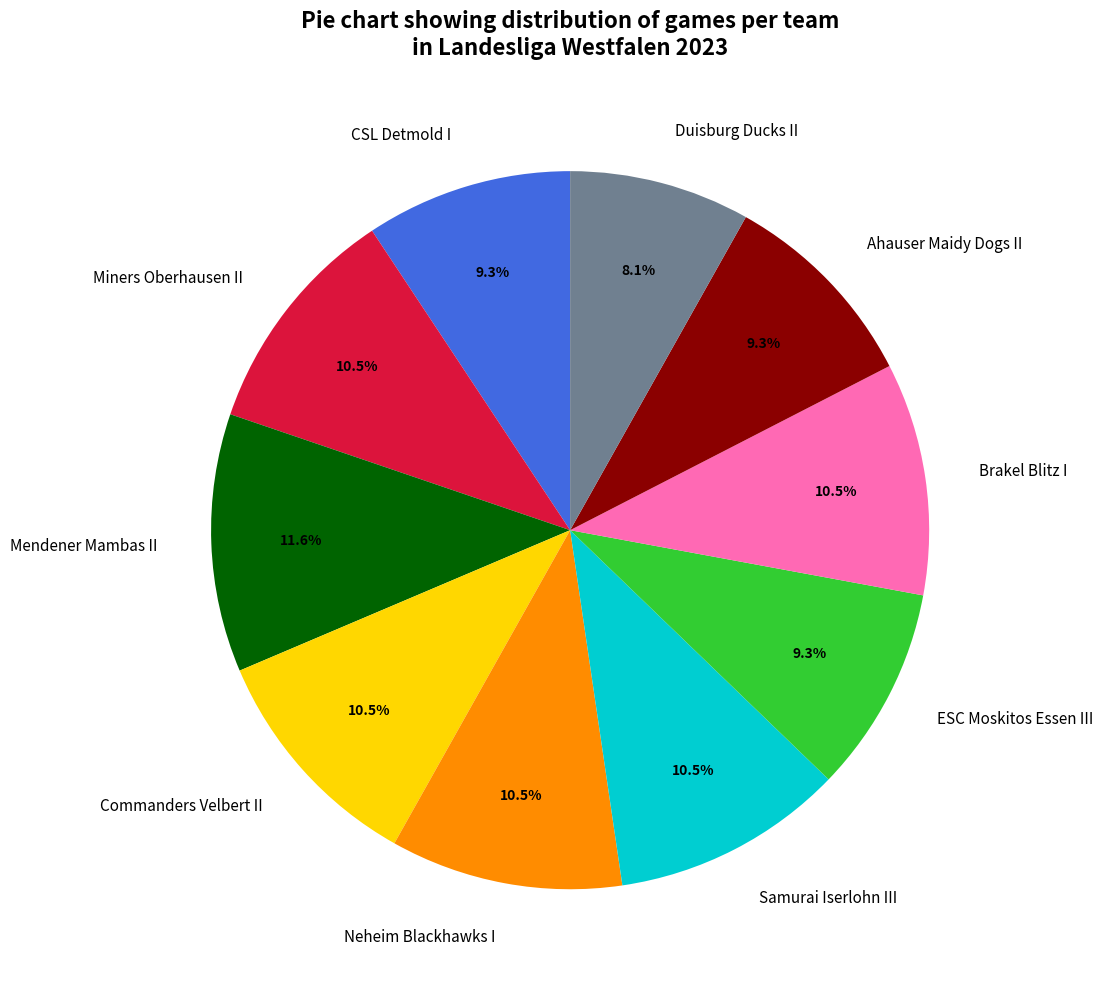

What percentage do Commanders Velbert II and Mendener Mambas II together represent?

22.1%